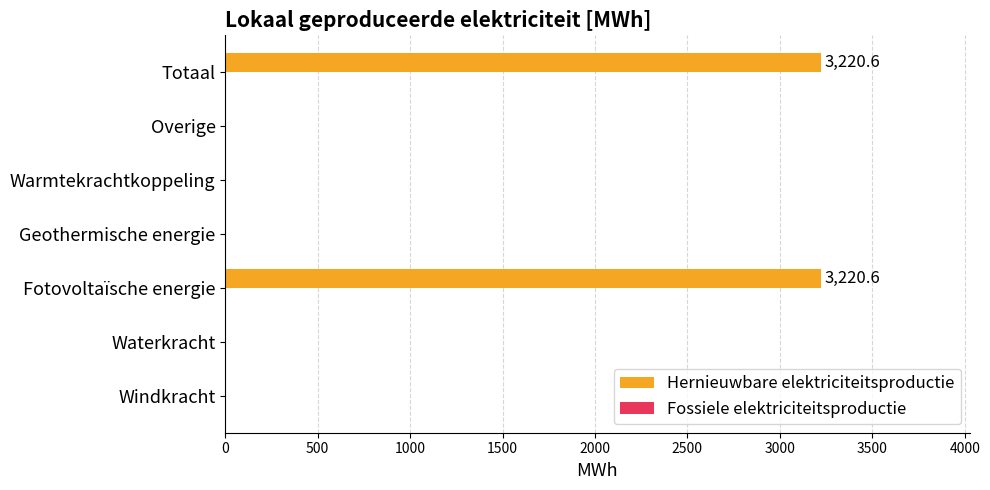

Between Warmtekrachtkoppeling and Totaal, which is larger?

Totaal